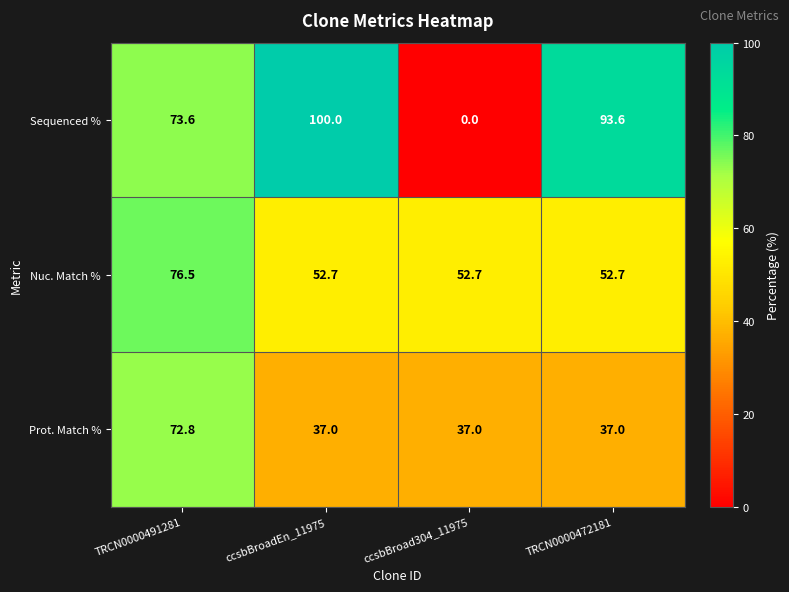

List the series in order of their overall mean, lowest first.

Prot. Match %, Nuc. Match %, Sequenced %